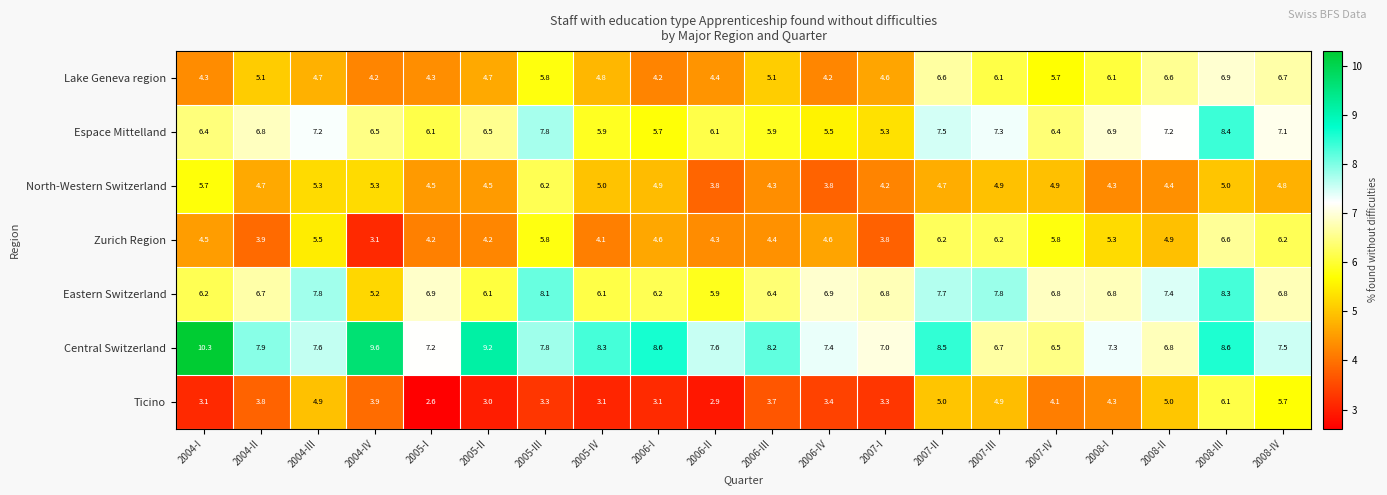

Which series has the largest total across all categories?

Central Switzerland